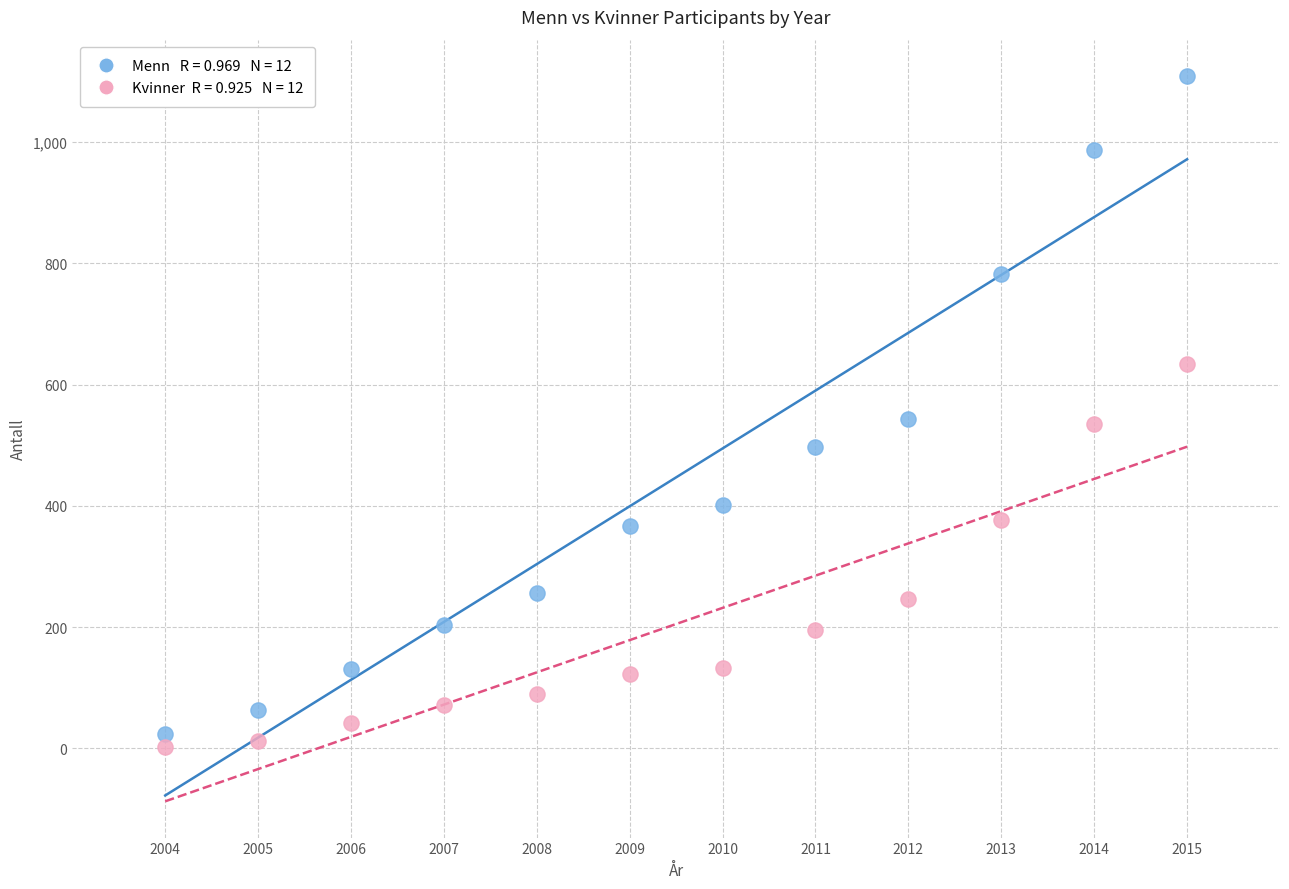

Across all data points, what is the range of X values (max minus min)?

11